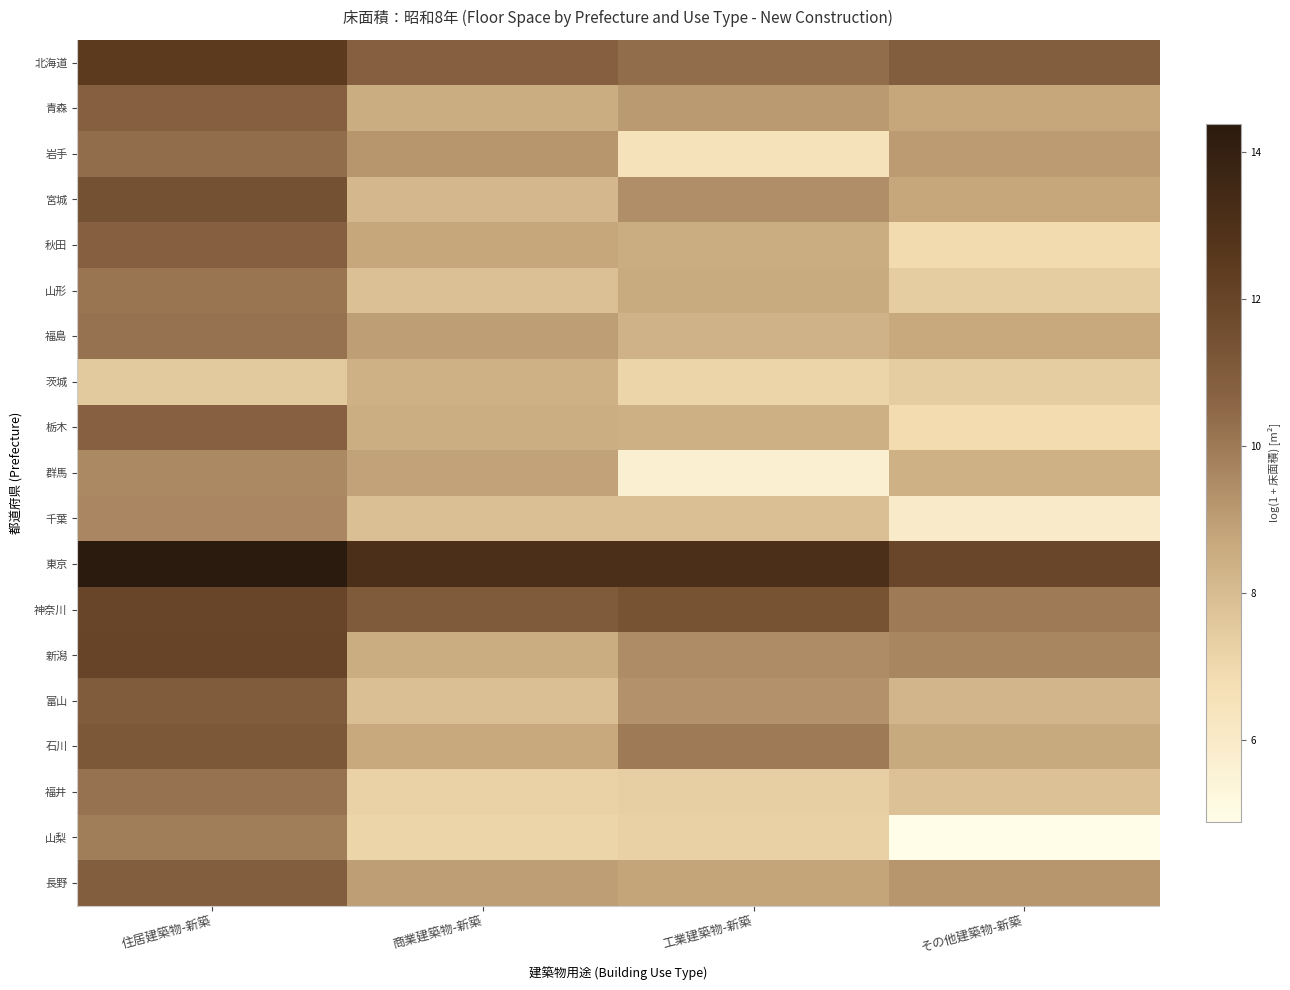

Which series has the largest range (max minus min)?

山梨